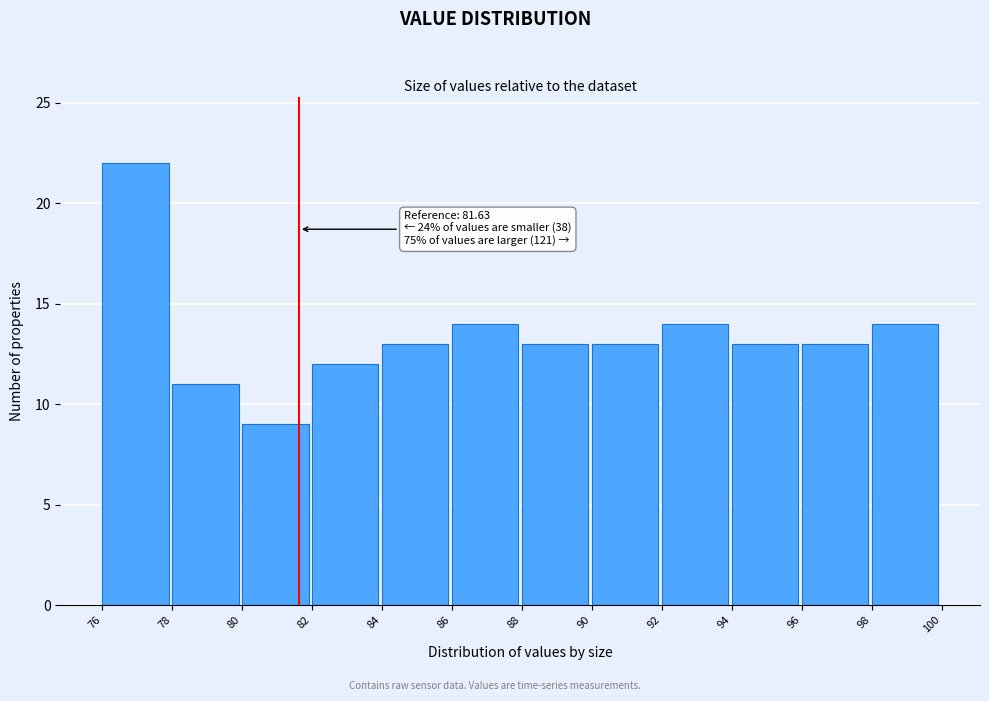

Which range on the x-axis has the tallest bar?

76 to 78